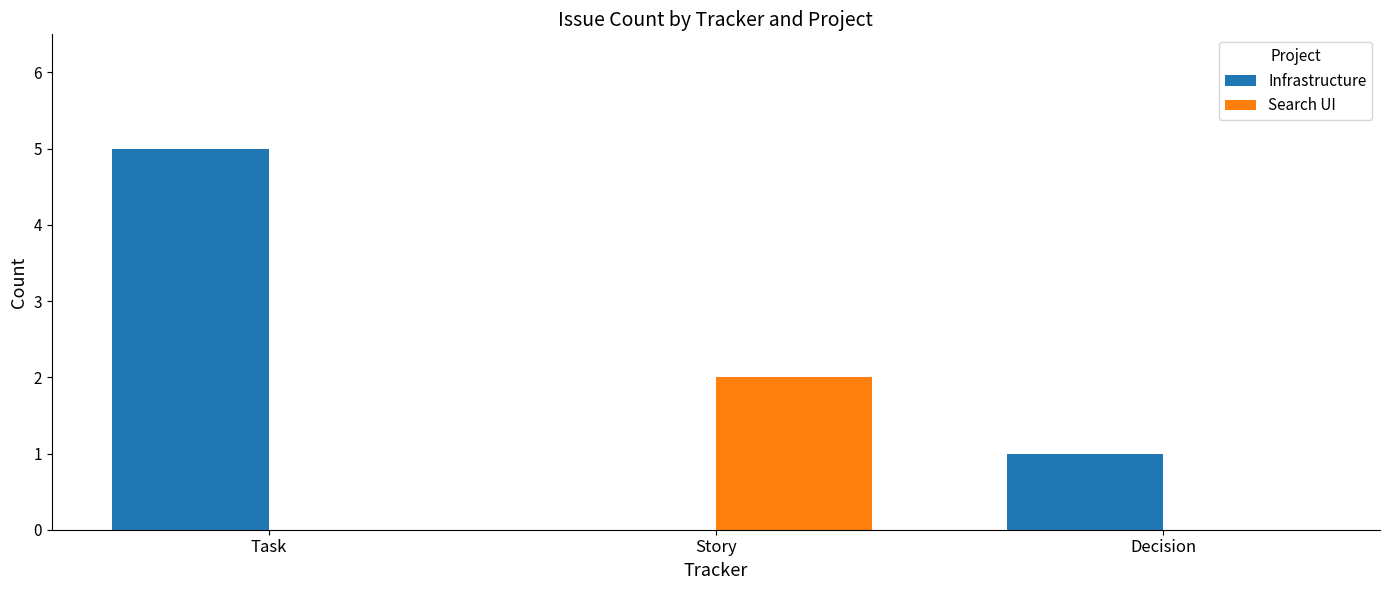

How many categories are shown in the chart?

3